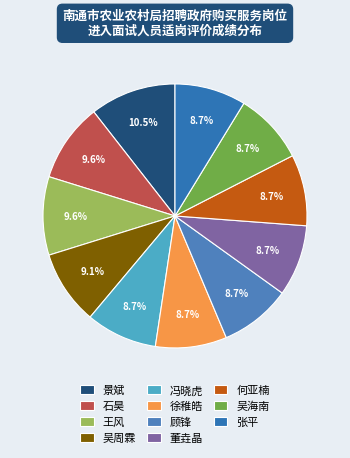

Combined, do 吴海南 and 董垚晶 account for over 50%?

No